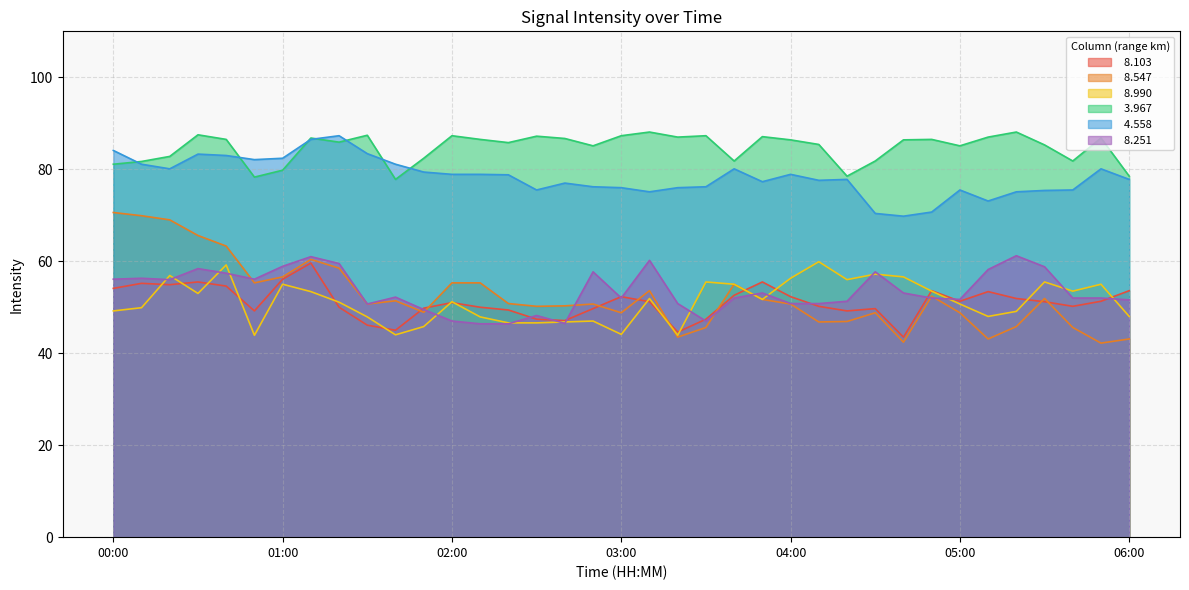

What are all the series names shown in the legend?

  8.103,   8.547,   8.990,   3.967,   4.558,   8.251